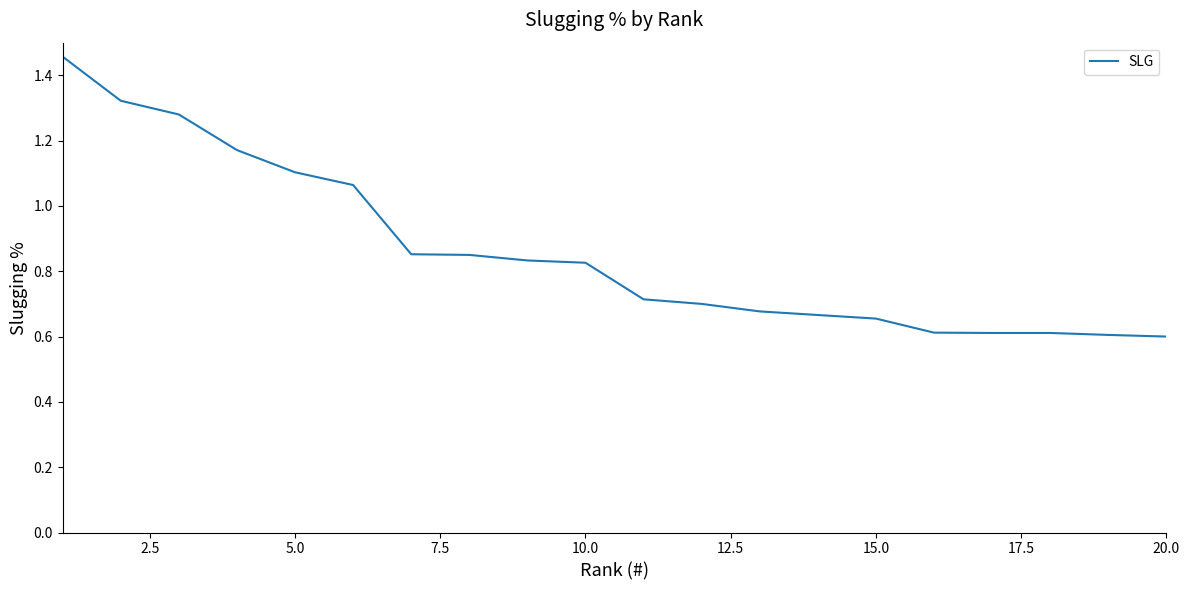

What is the minimum value shown in the chart?

0.6